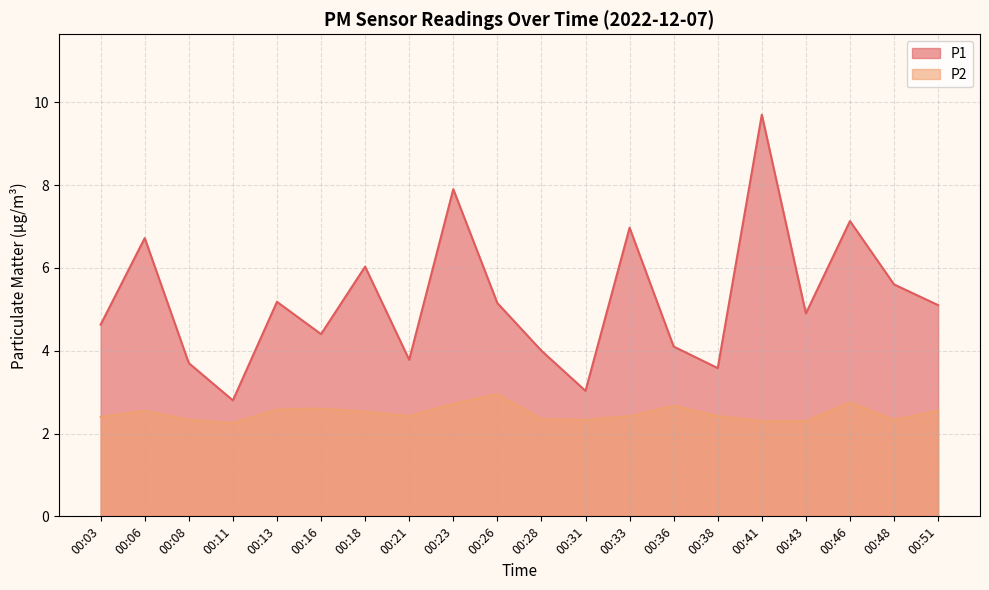

In P2, how many points are higher than both neighbors (excluding endpoints)?

5